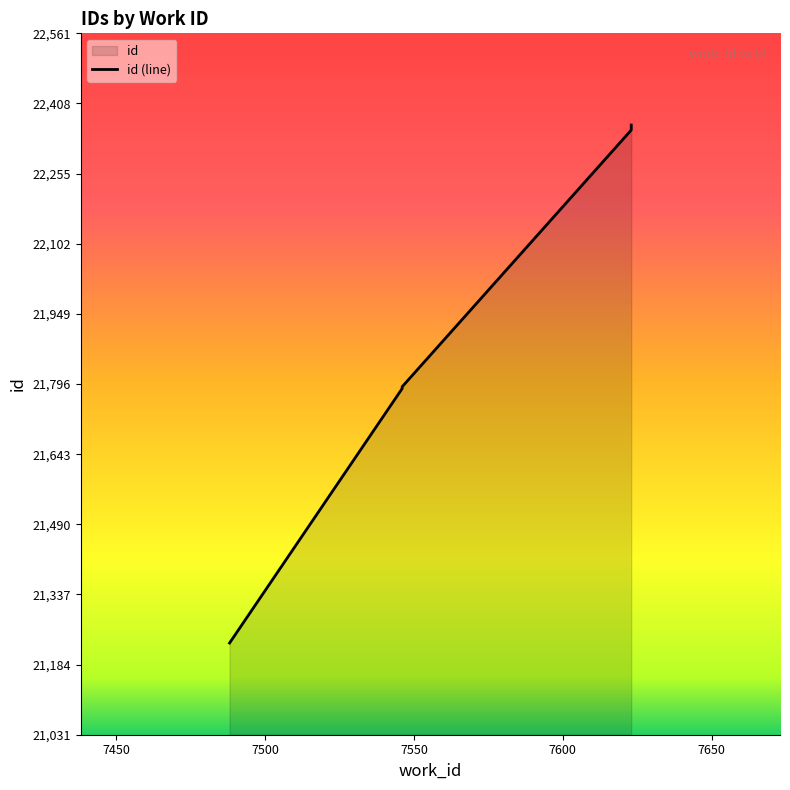

Reading right to left, extract all data points from this chart.

22361	22360	22358	22356	22351	22350	21790	21788	21786	21231